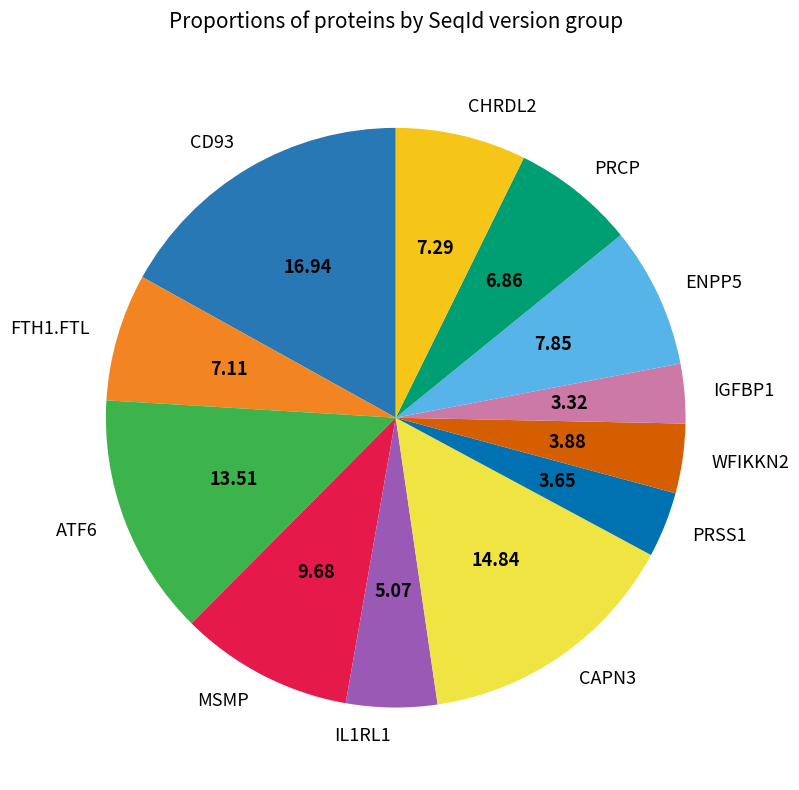

How many segments does this pie chart have?

12